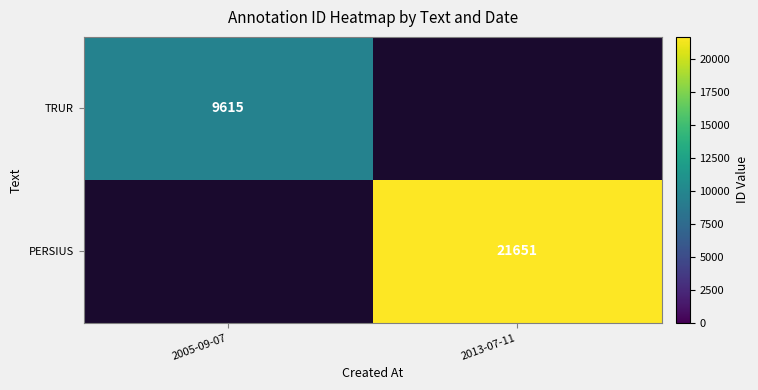

True or false: PERSIUS has a value of 21651 at 2013-07-11.

True